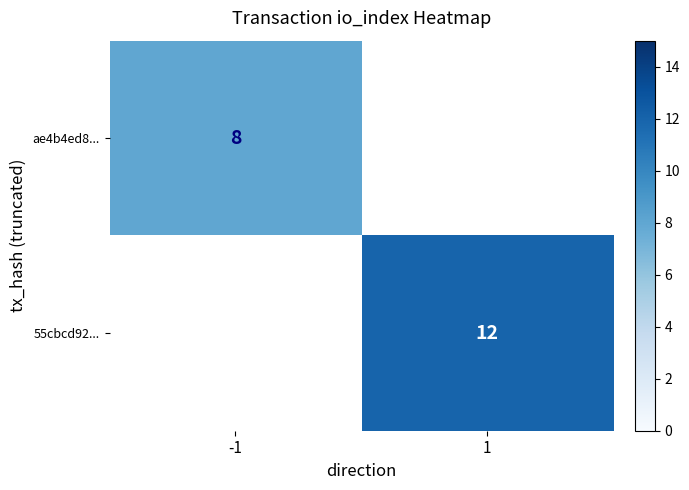

The value of ae4b4ed8... at -1 is 3. True or false?

False